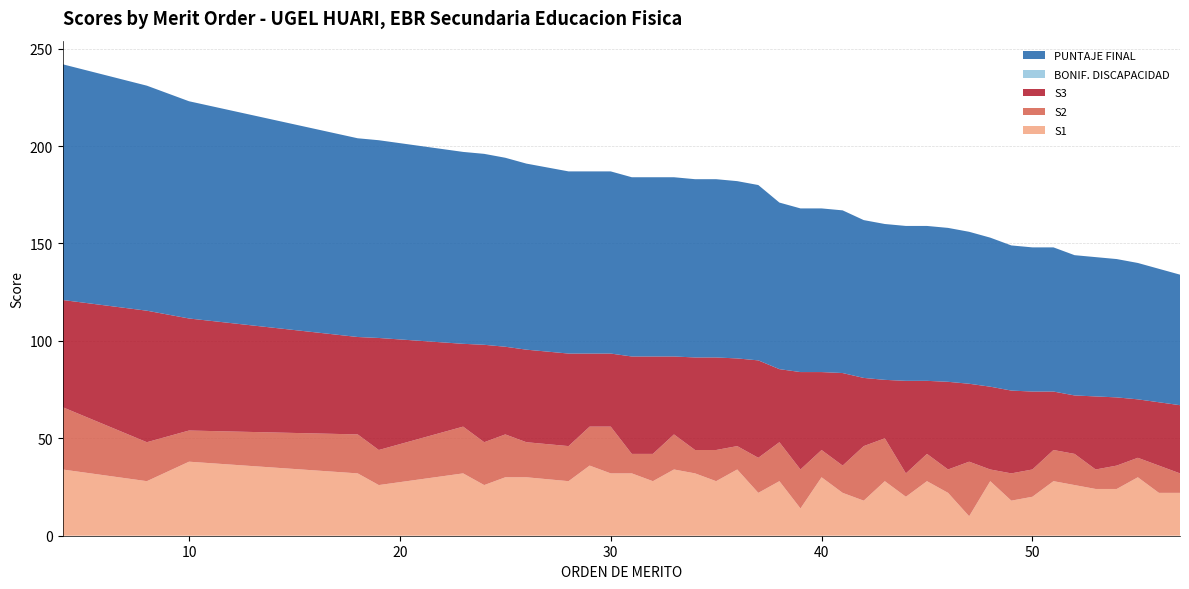

Reading right to left, what are all the values shown in this chart?

S1: 22.0	22.0	30.0	24.0	24.0	26.0	28.0	20.0	18.0	28.0	10.0	22.0	28.0	20.0	28.0	18.0	22.0	30.0	14.0	28.0	22.0	34.0	28.0	32.0	34.0	28.0	32.0	32.0	36.0	28.0	30.0	30.0	26.0	32.0	26.0	32.0	38.0	28.0	34.0
S2: 10.0	14.0	10.0	12.0	10.0	16.0	16.0	14.0	14.0	6.0	28.0	12.0	14.0	12.0	22.0	28.0	14.0	14.0	20.0	20.0	18.0	12.0	16.0	12.0	18.0	14.0	10.0	24.0	20.0	18.0	18.0	22.0	22.0	24.0	18.0	20.0	16.0	20.0	32.0
S3: 35.0	32.5	30.0	35.0	37.5	30.0	30.0	40.0	42.5	42.5	40.0	45.0	37.5	47.5	30.0	35.0	47.5	40.0	50.0	37.5	50.0	45.0	47.5	47.5	40.0	50.0	50.0	37.5	37.5	47.5	47.5	45.0	50.0	42.5	57.5	50.0	57.5	67.5	55.0
BONIF. DISCAPACIDAD: 0.0	0.0	0.0	0.0	0.0	0.0	0.0	0.0	0.0	0.0	0.0	0.0	0.0	0.0	0.0	0.0	0.0	0.0	0.0	0.0	0.0	0.0	0.0	0.0	0.0	0.0	0.0	0.0	0.0	0.0	0.0	0.0	0.0	0.0	0.0	0.0	0.0	0.0	0.0
PUNTAJE FINAL: 67.0	68.5	70.0	71.0	71.5	72.0	74.0	74.0	74.5	76.5	78.0	79.0	79.5	79.5	80.0	81.0	83.5	84.0	84.0	85.5	90.0	91.0	91.5	91.5	92.0	92.0	92.0	93.5	93.5	93.5	95.5	97.0	98.0	98.5	101.5	102.0	111.5	115.5	121.0